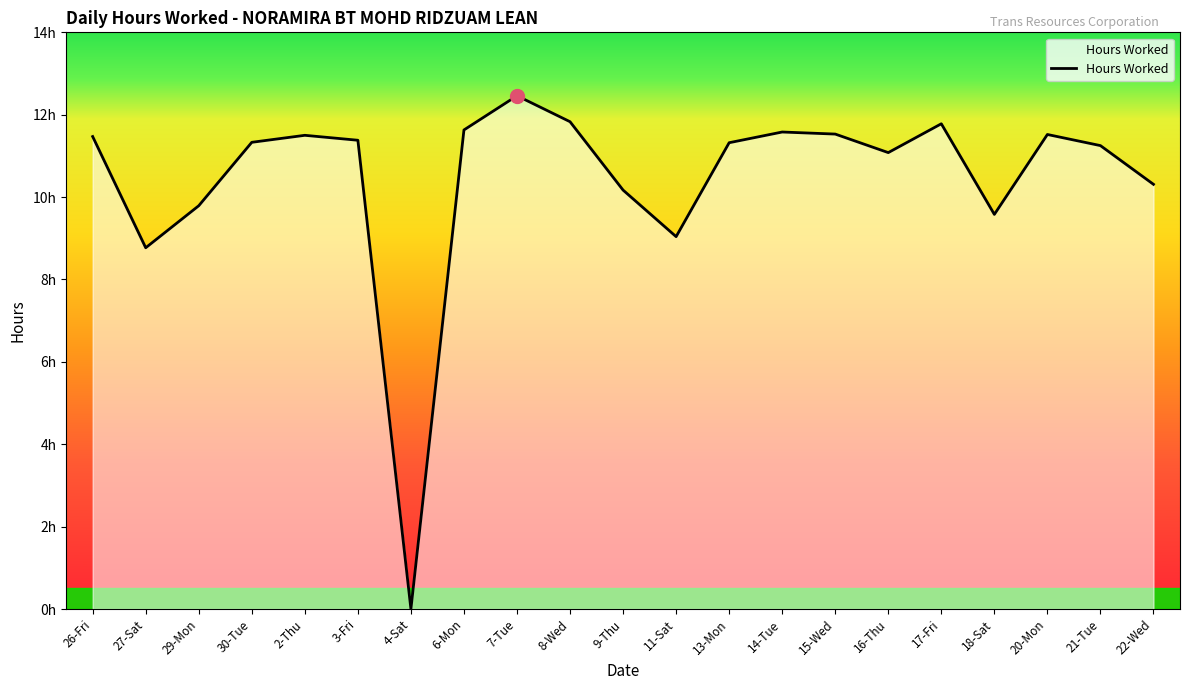

What value does the data have at 27-Sat?

8.8